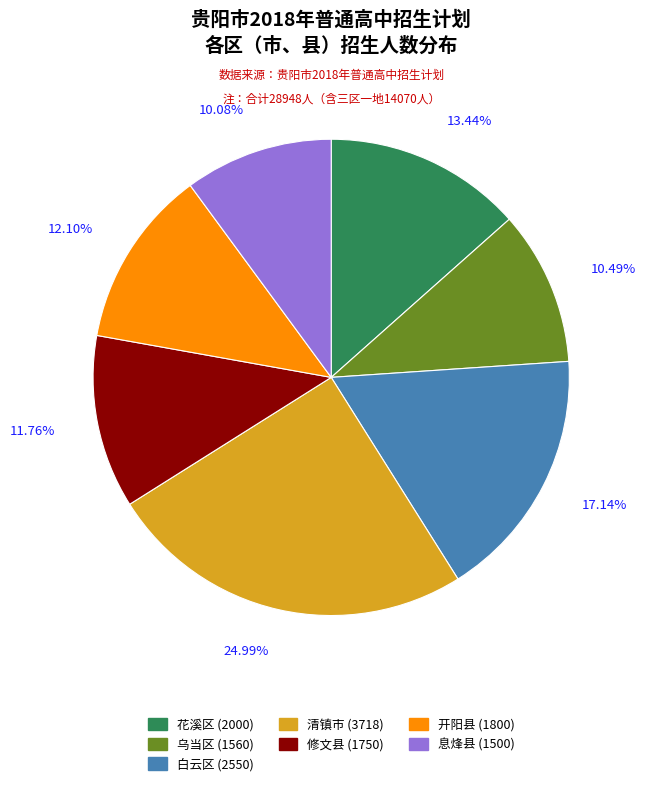

What is the largest slice in the pie chart?

清镇市